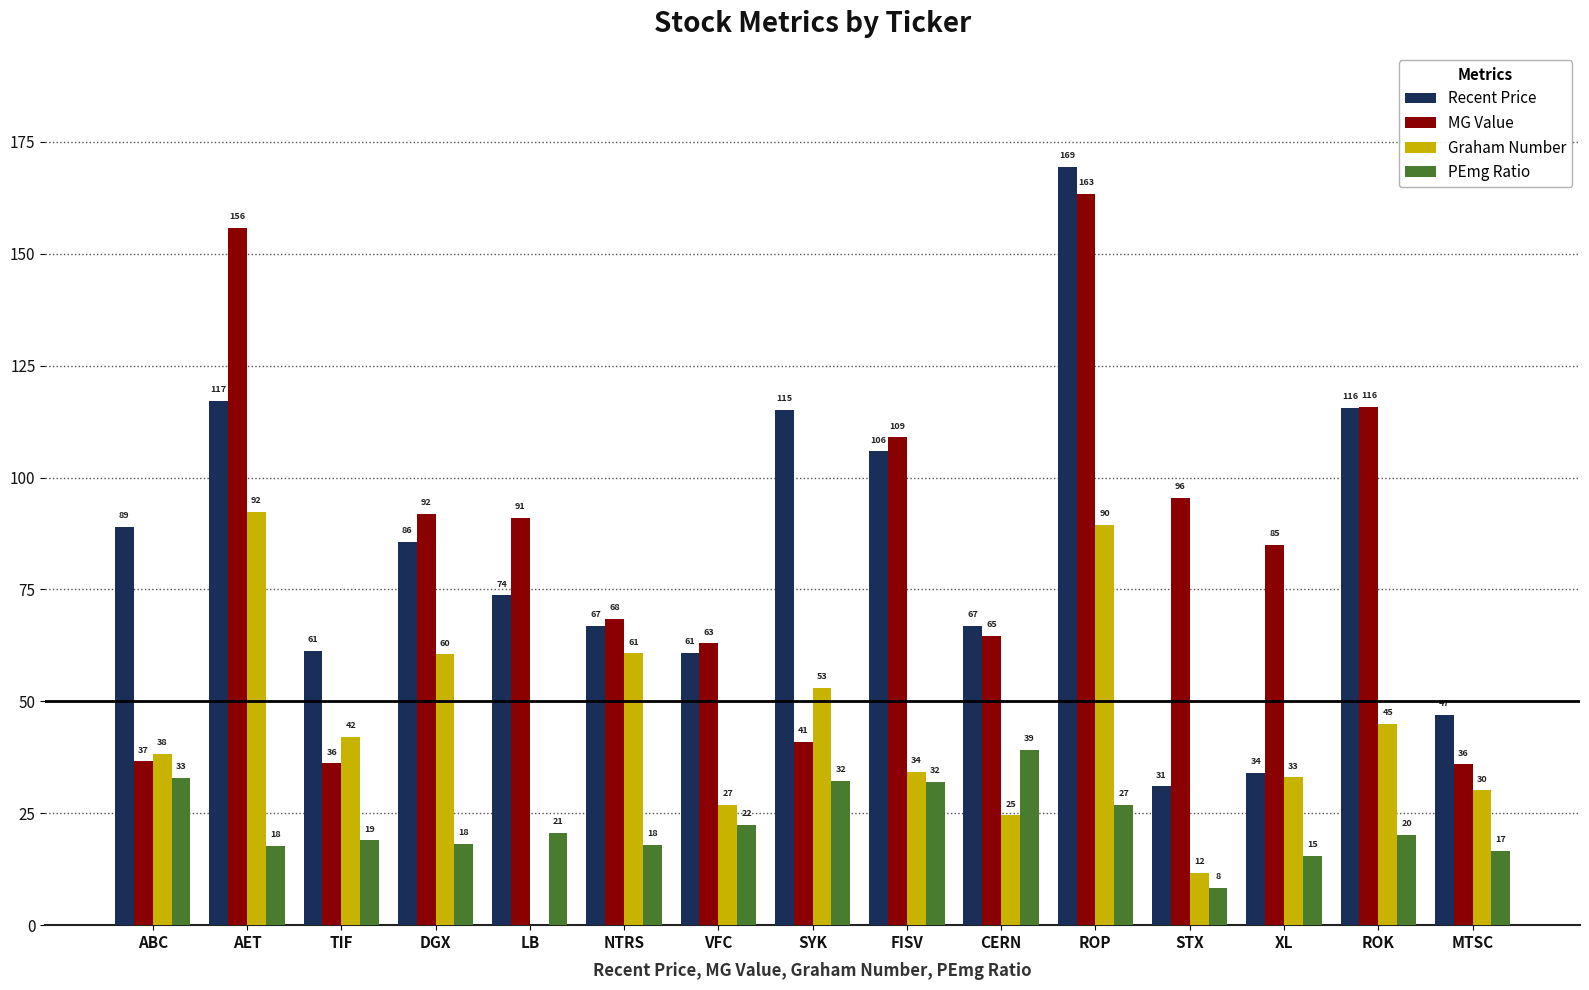

What is the approximate value of PEmg Ratio at FISV?

32.0